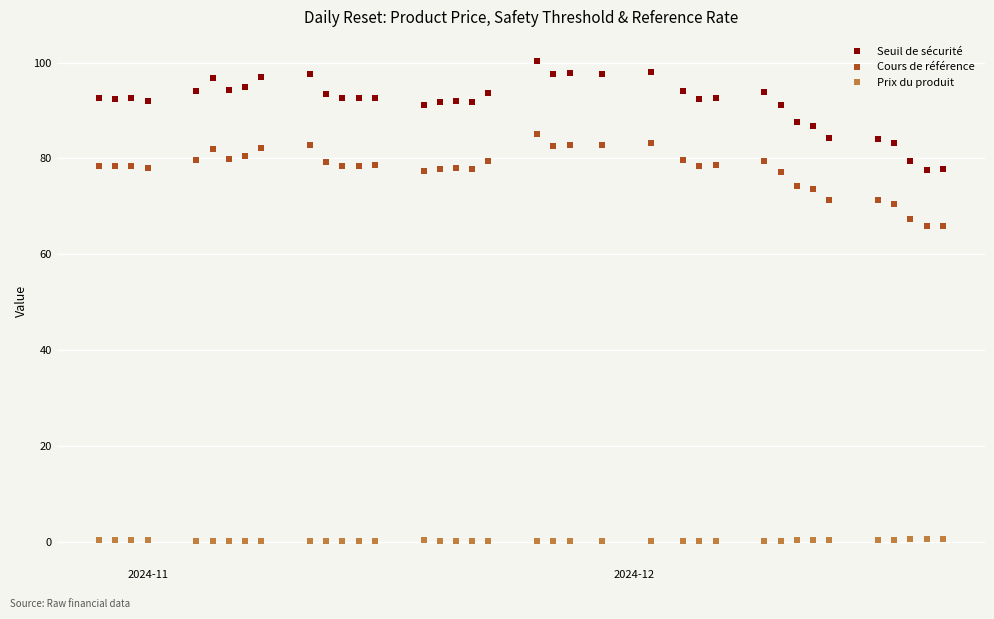

List the series in order of their overall mean, lowest first.

Prix du produit, Cours de référence, Seuil de sécurité